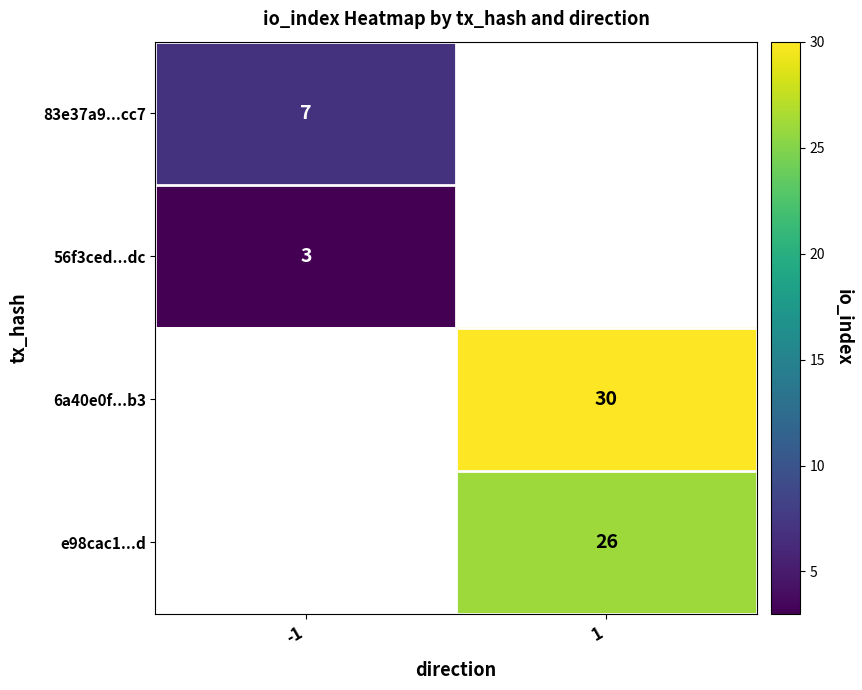

What is the greatest value displayed?

30.0